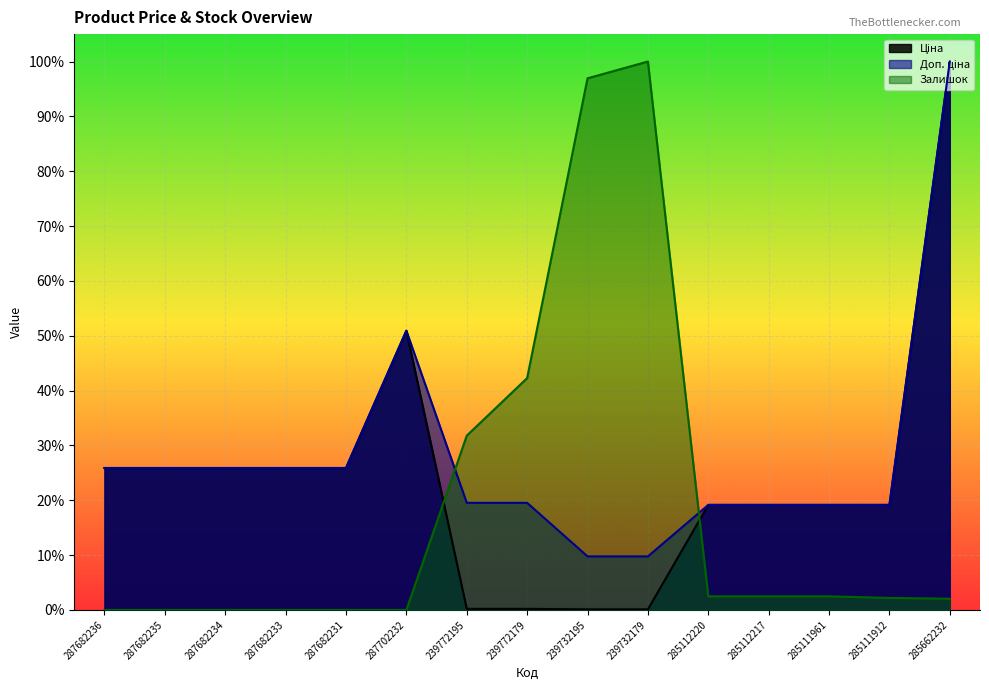

What is the difference between the second highest and minimum values in the Доп. ціна series?

0.4